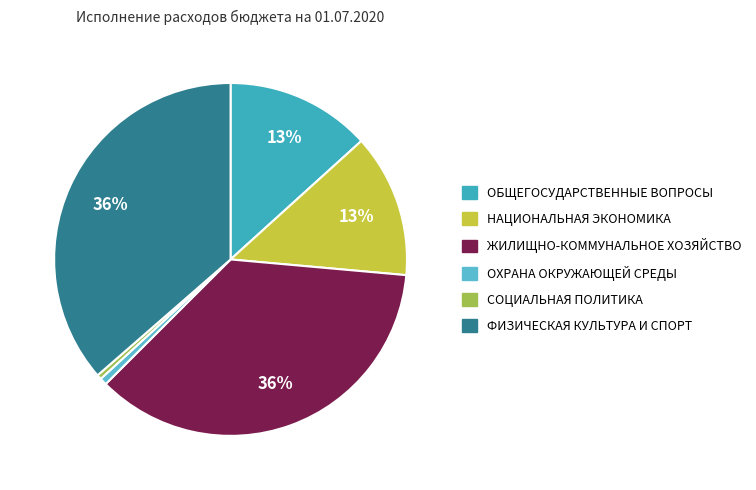

To the nearest percent, what is the average slice percentage?

17%